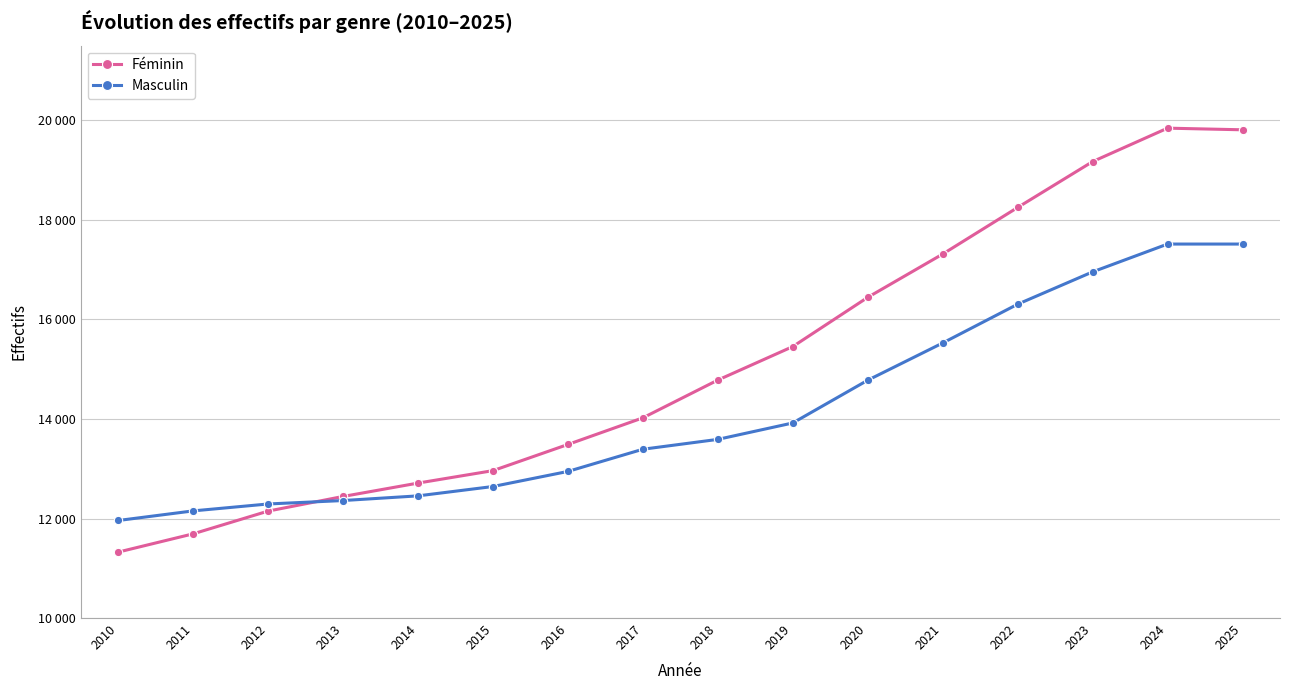

What are all the series names shown in the legend?

Féminin, Masculin